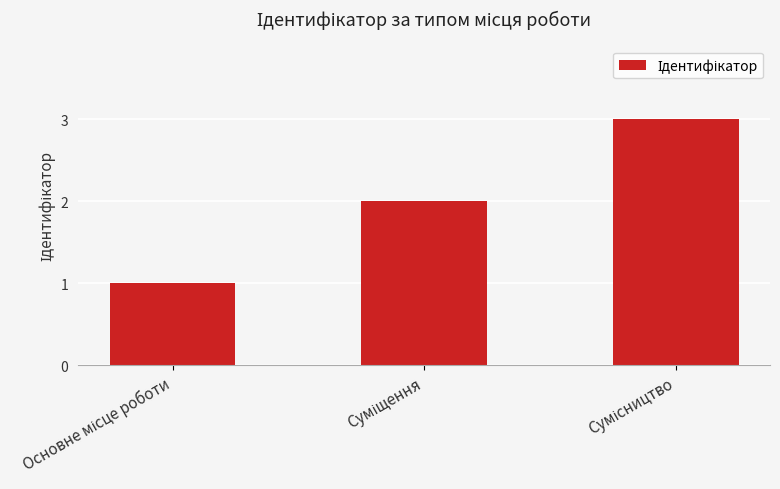

Count the values in the range 1 to 3.

3